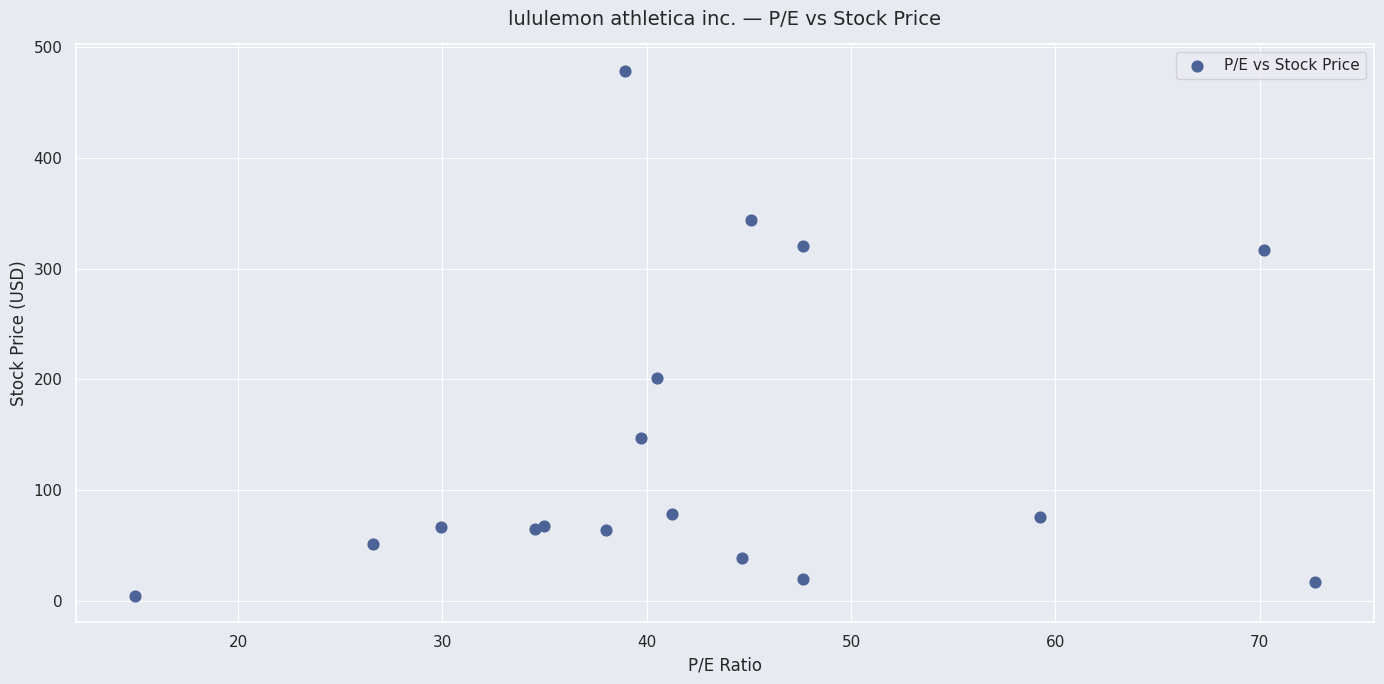

What Y value in the scatter plot is closest to 241?

200.8